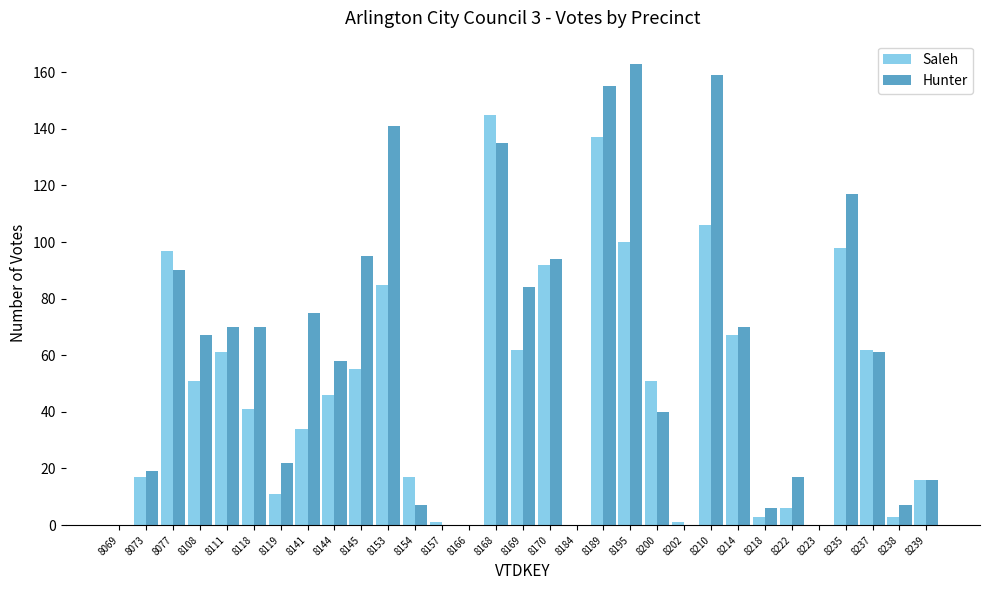

What is the maximum value shown in the chart?

163